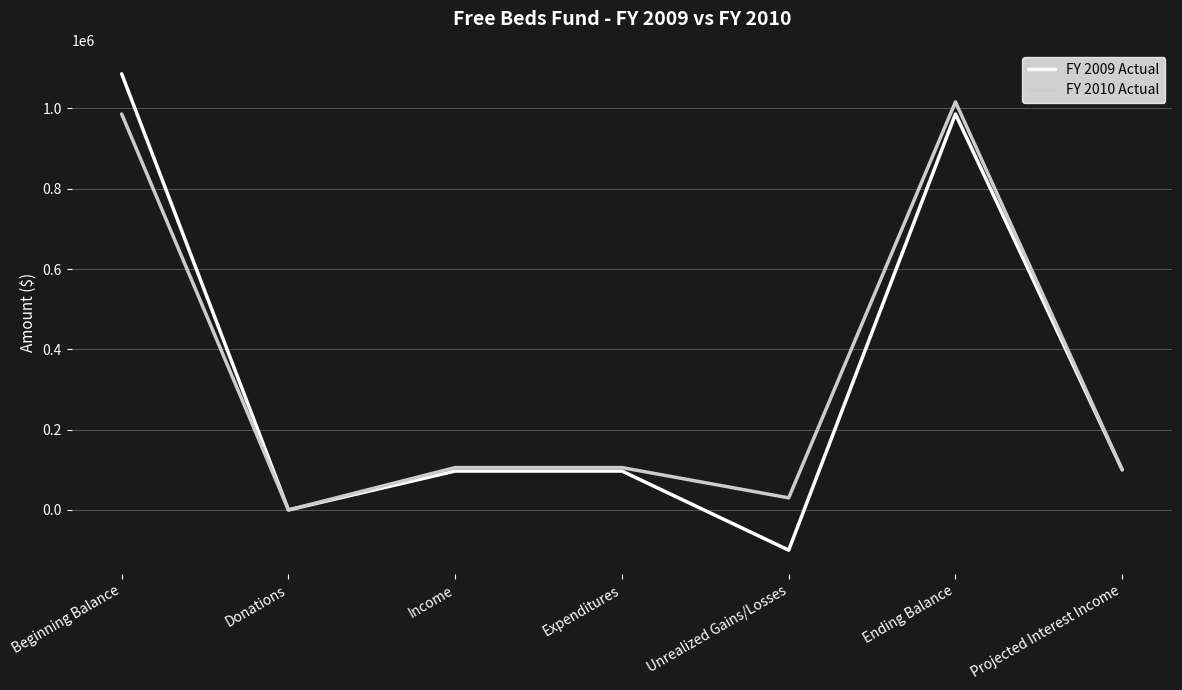

Rank the series by their maximum value, from highest to lowest.

FY 2009 Actual, FY 2010 Actual